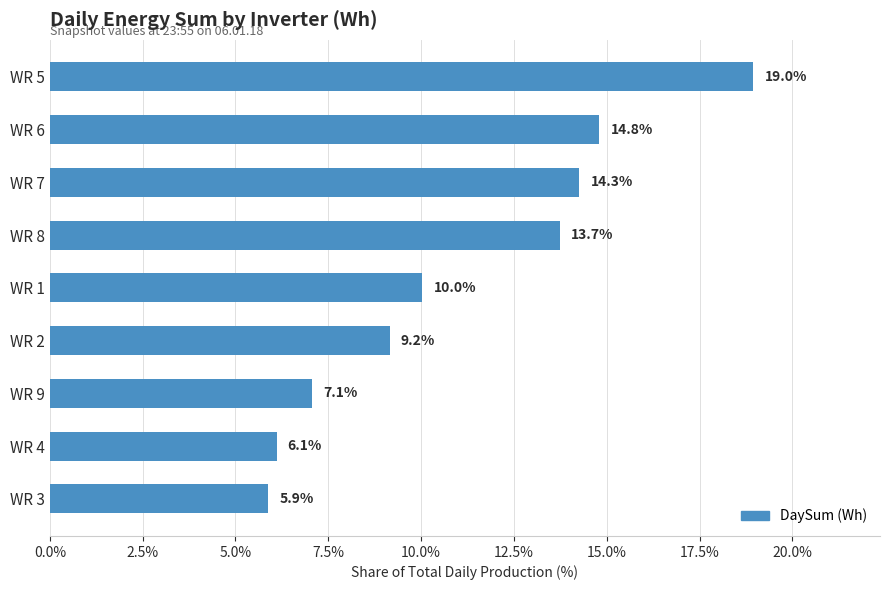

Does the chart contain stacked bars?

No